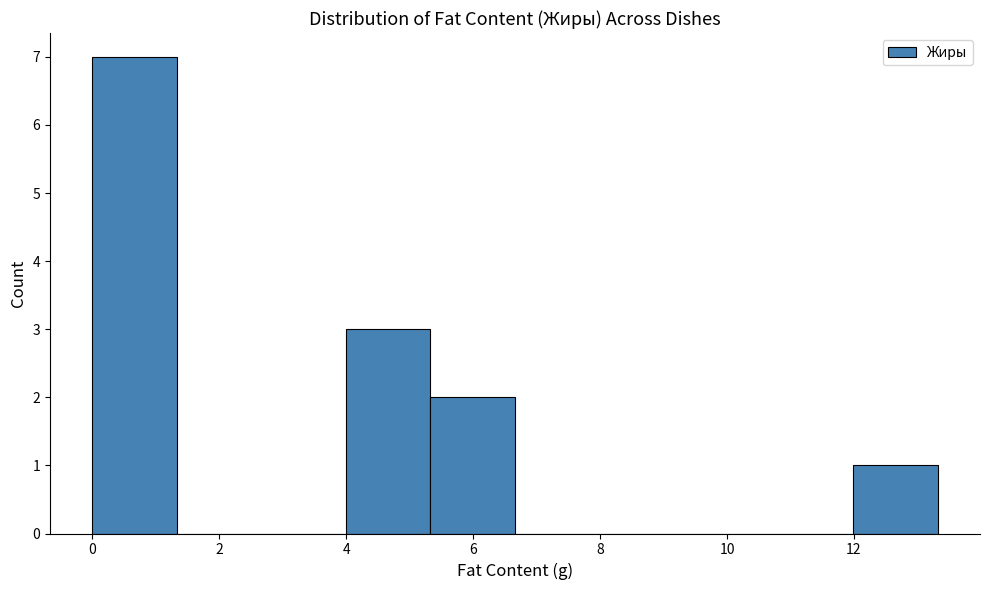

Over which range of the x-axis is the bar tallest?

0.0 to 1.4